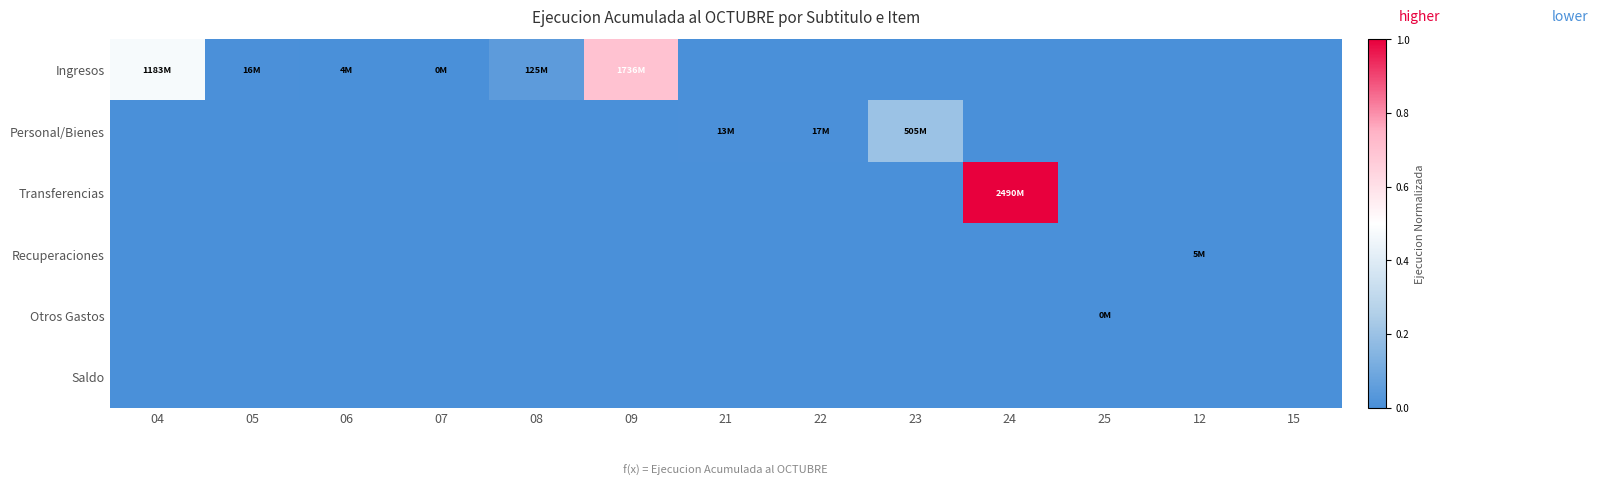

Reading right to left, list all the values displayed in this chart.

Ingresos: 15=0.0	12=0.0	25=0.0	24=0.0	23=0.0	22=0.0	21=0.0	09=0.7	08=0.1	07=0.0	06=0.0	05=0.0	04=0.5
Personal/Bienes: 15=0.0	12=0.0	25=0.0	24=0.0	23=0.2	22=0.0	21=0.0	09=0.0	08=0.0	07=0.0	06=0.0	05=0.0	04=0.0
Transferencias: 15=0.0	12=0.0	25=0.0	24=1.0	23=0.0	22=0.0	21=0.0	09=0.0	08=0.0	07=0.0	06=0.0	05=0.0	04=0.0
Recuperaciones: 15=0.0	12=0.0	25=0.0	24=0.0	23=0.0	22=0.0	21=0.0	09=0.0	08=0.0	07=0.0	06=0.0	05=0.0	04=0.0
Otros Gastos: 15=0.0	12=0.0	25=0.0	24=0.0	23=0.0	22=0.0	21=0.0	09=0.0	08=0.0	07=0.0	06=0.0	05=0.0	04=0.0
Saldo: 15=0.0	12=0.0	25=0.0	24=0.0	23=0.0	22=0.0	21=0.0	09=0.0	08=0.0	07=0.0	06=0.0	05=0.0	04=0.0